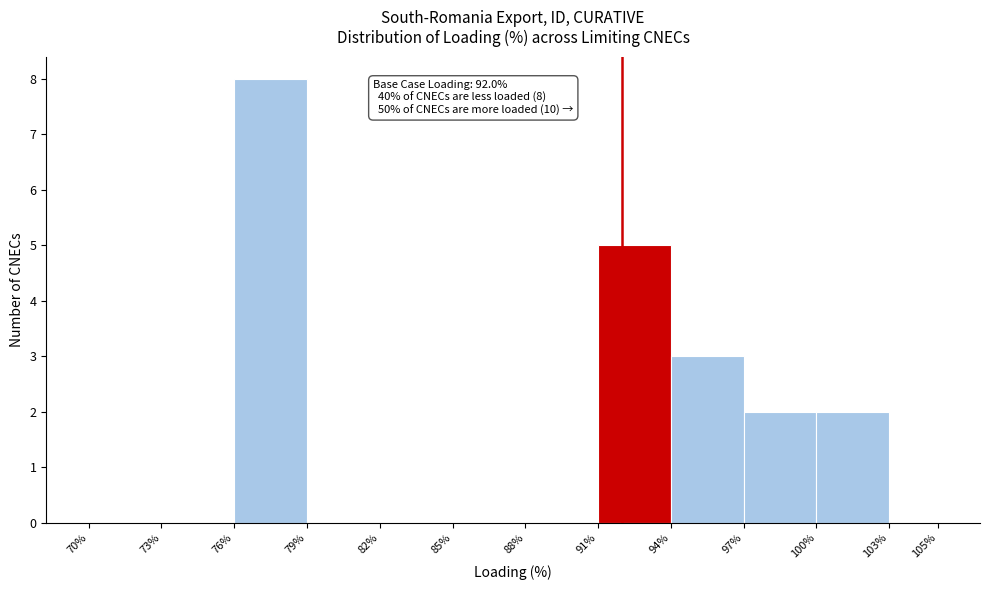

Which range on the x-axis has the tallest bar?

76% to 79%